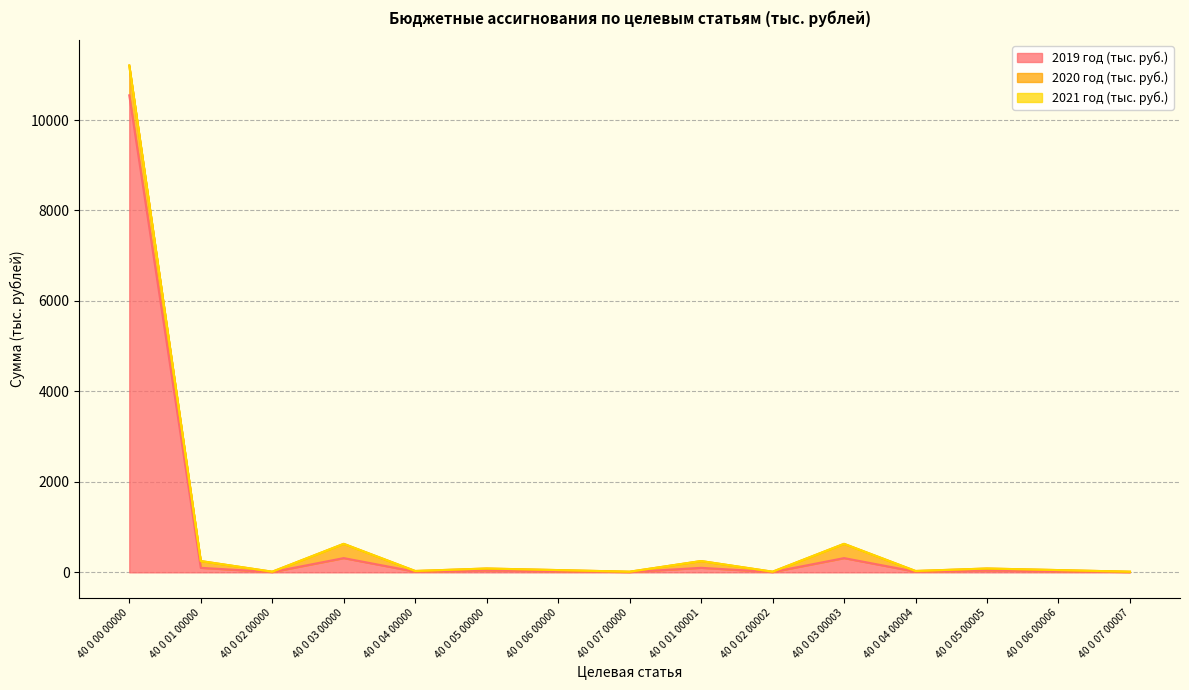

True or false: 2021 год (тыс. руб.) and 2020 год (тыс. руб.) cross at least once.

False